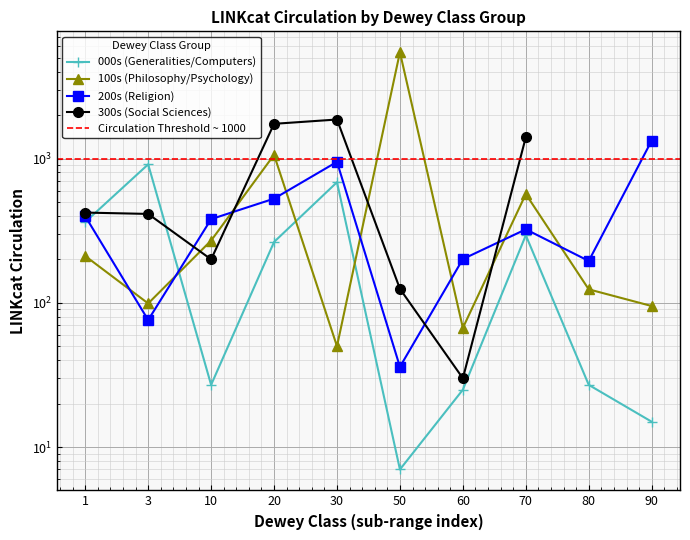

The 200s (Religion) series shows 191 at 30. True or false?

False